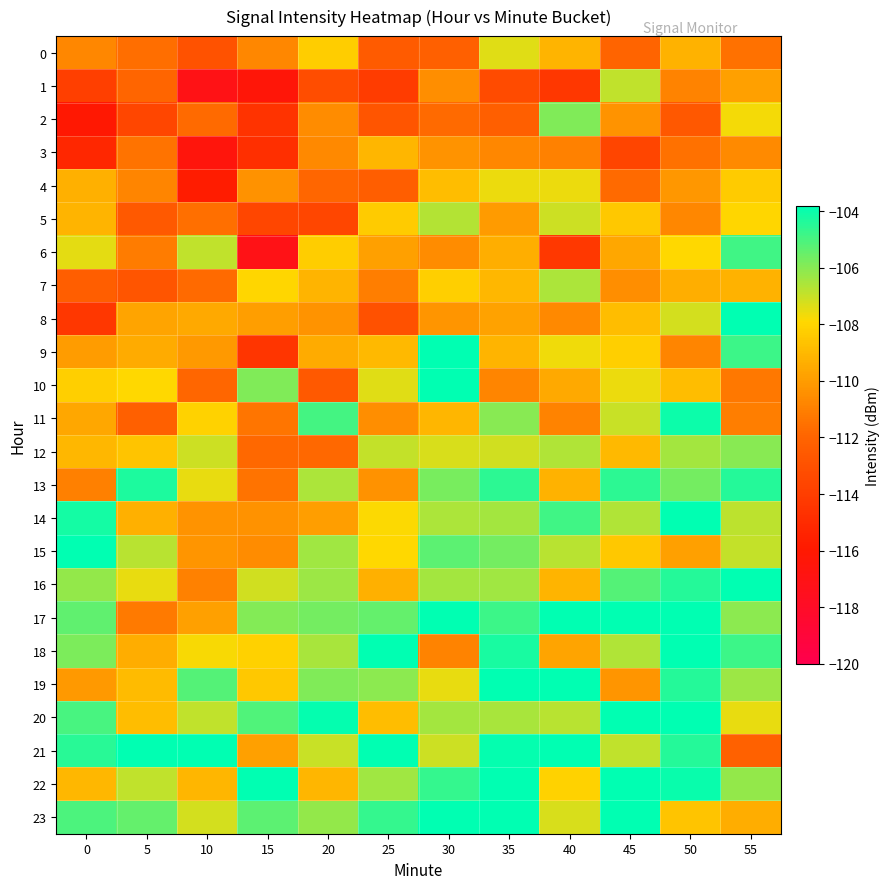

List the series in order of their peak value, highest first.

8, 9, 10, 14, 15, 16, 17, 18, 19, 20, 21, 22, 23, 11, 13, 6, 2, 12, 7, 5, 1, 0, 4, 3